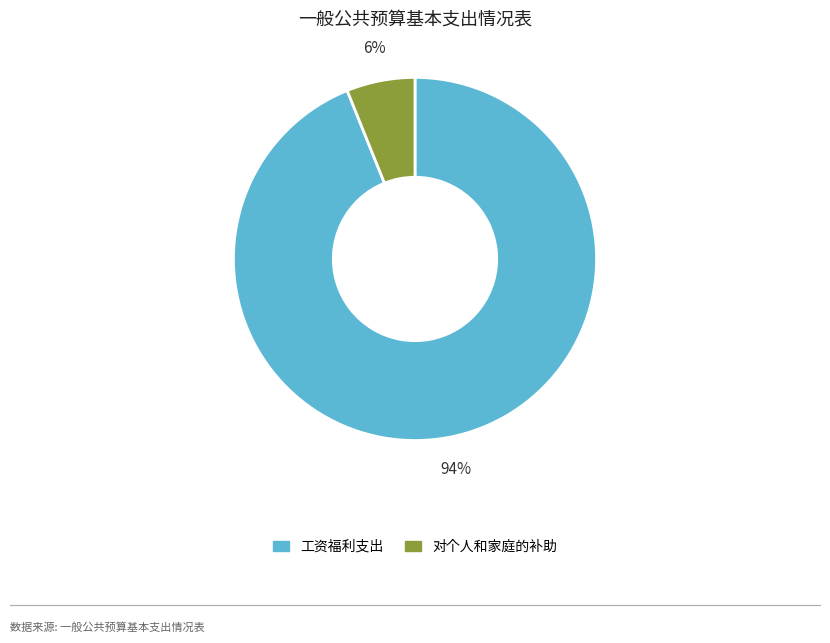

True or false: 对个人和家庭的补助 accounts for 16% of the total.

False